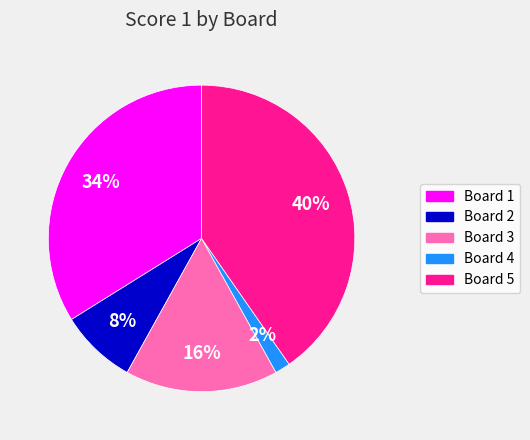

How many segments does this pie chart have?

5